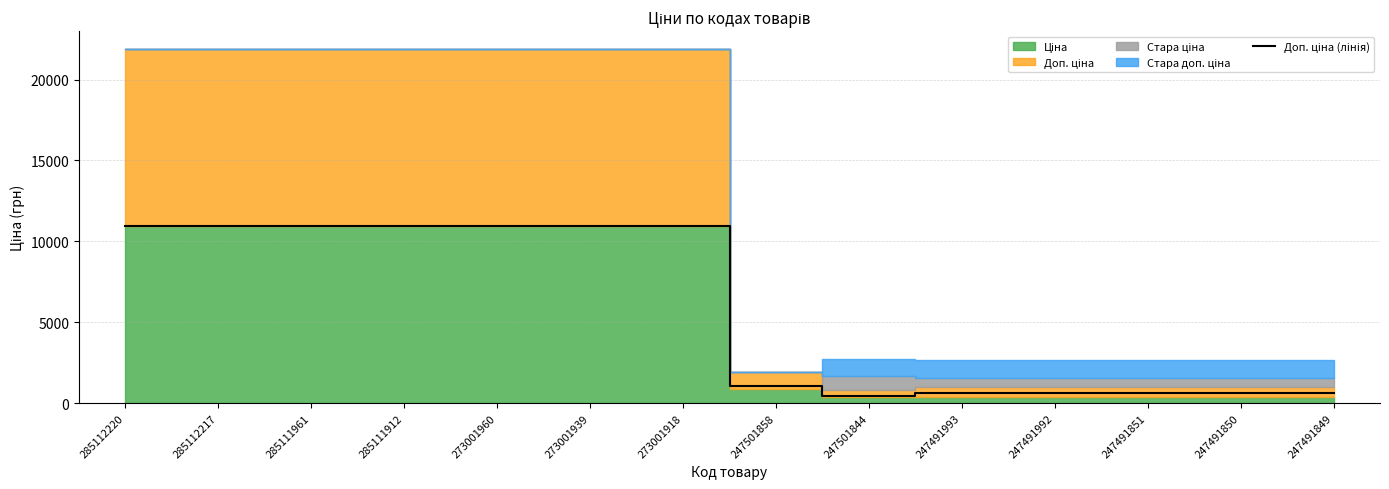

What is the value of the 5th point from the left?

10952.0